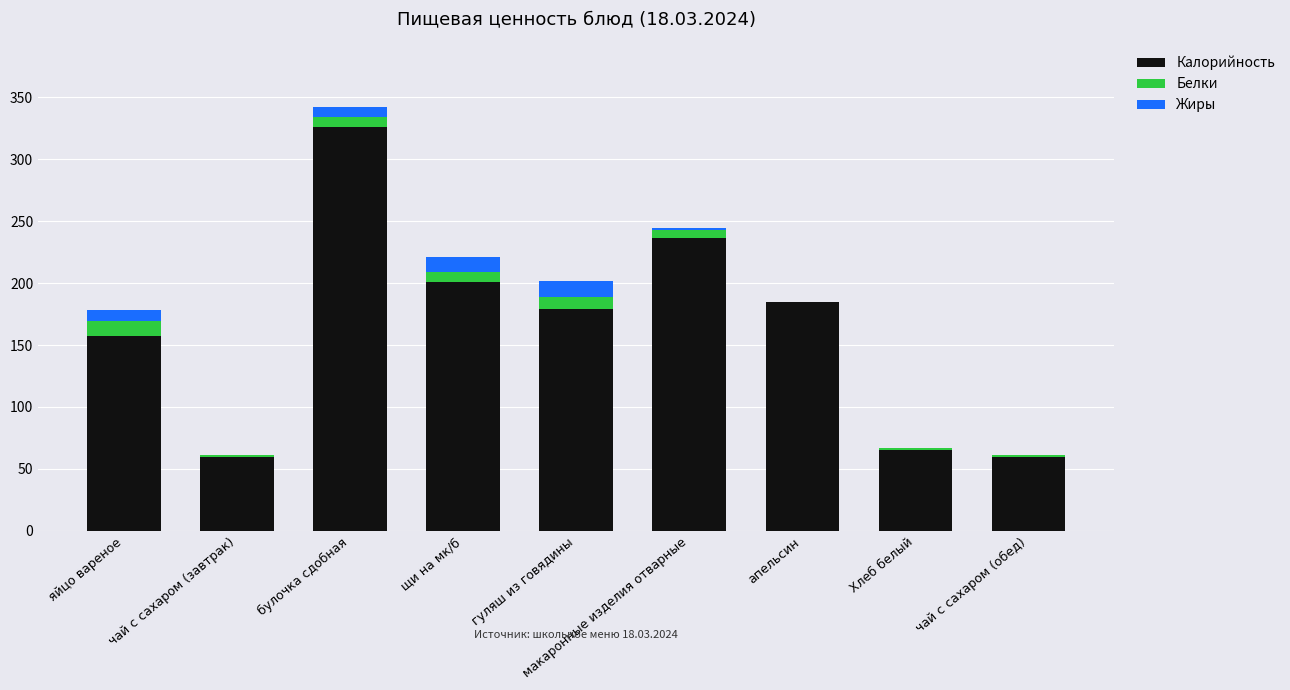

At which category is the sum across all series the highest?

булочка сдобная